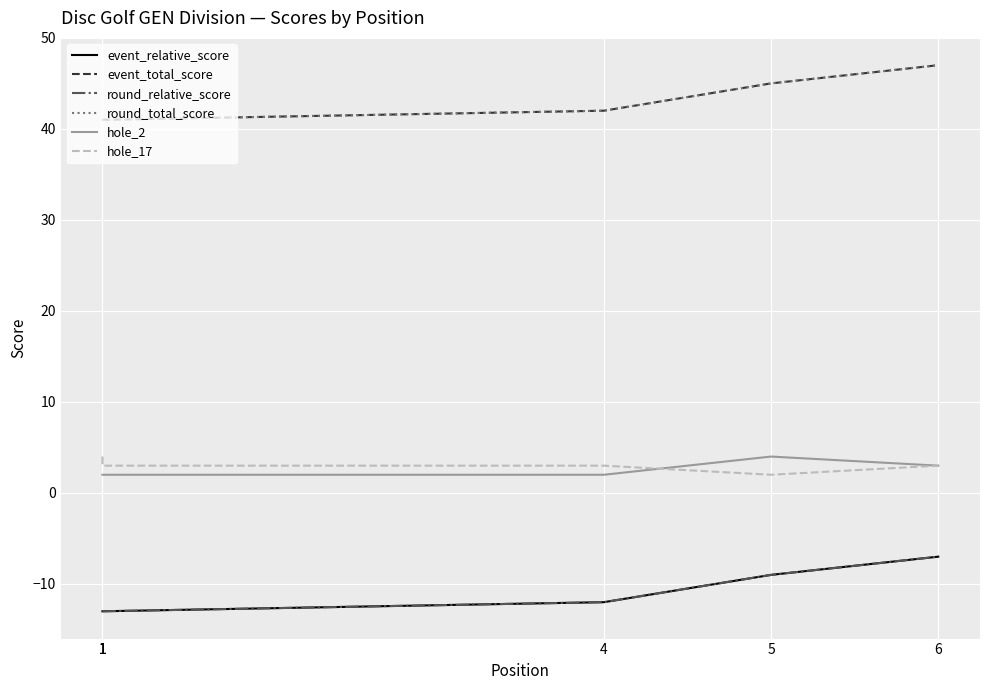

Which category has the highest value across all series?

6